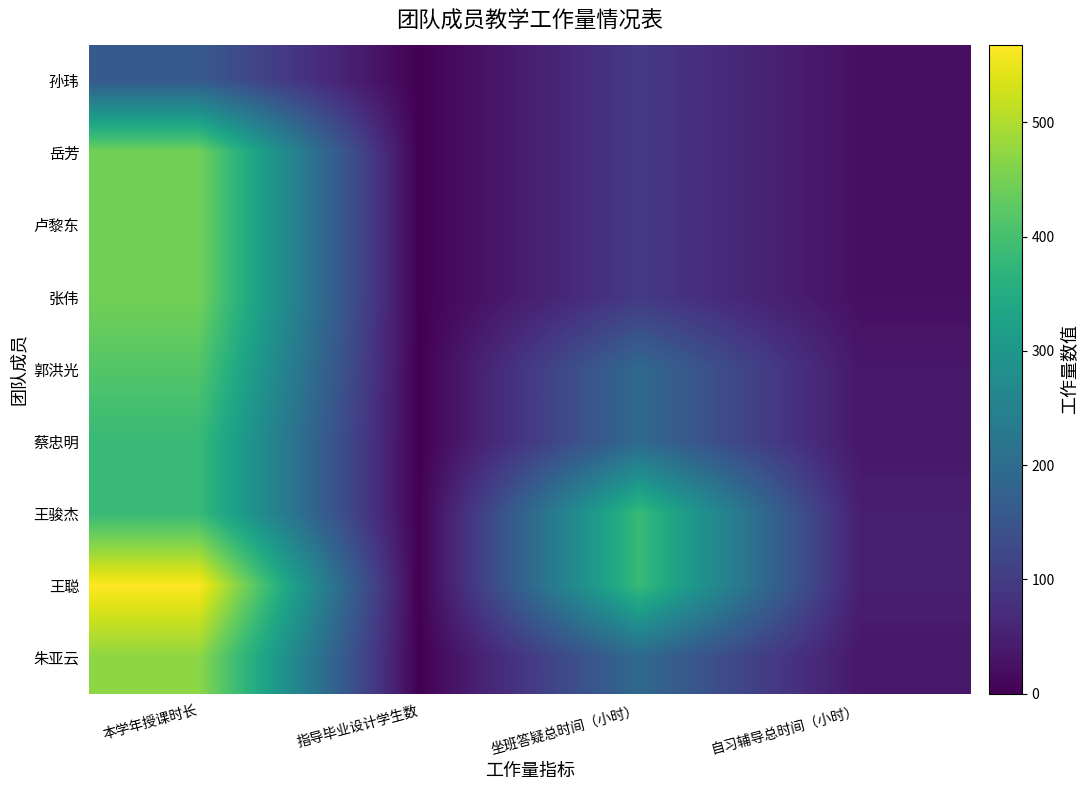

Which series changed the most between 本学年授课时长 and 坐班答疑总时间（小时）?

岳芳